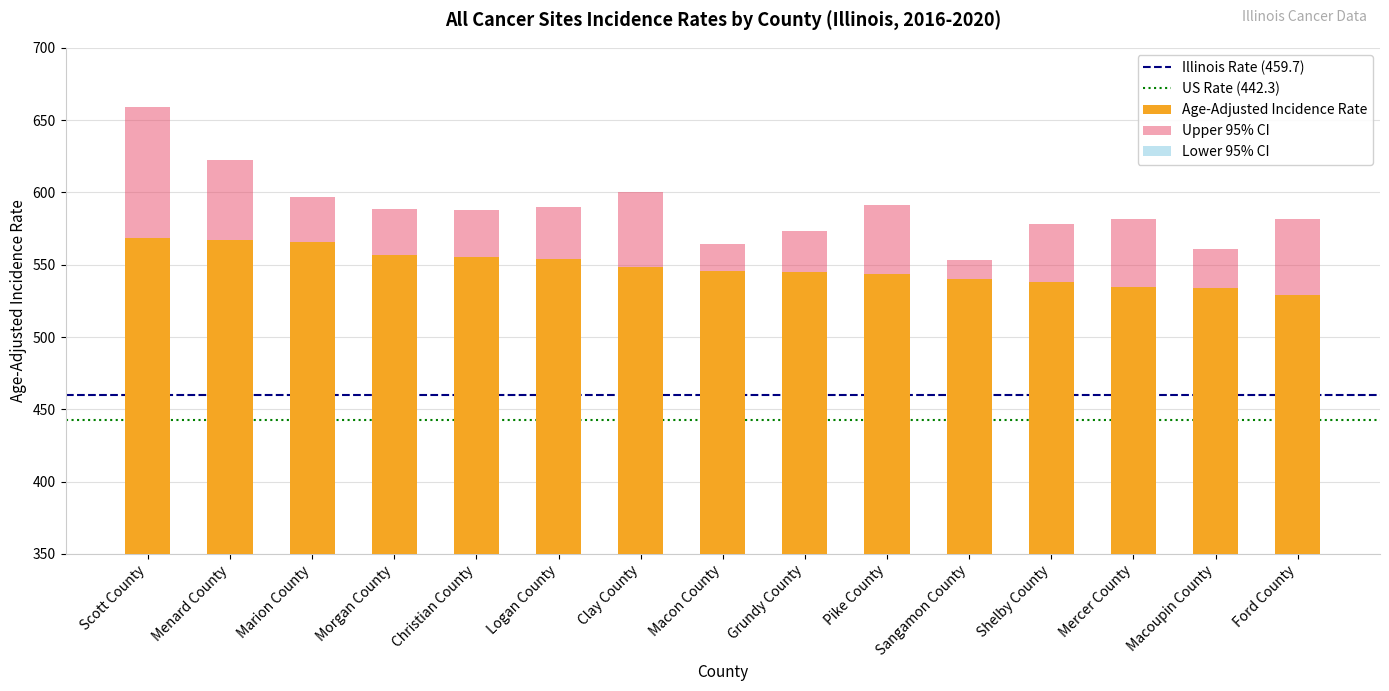

Is the value of Upper 95% CI at Pike County greater than the value of Age-Adjusted Incidence Rate at Logan County?

Yes